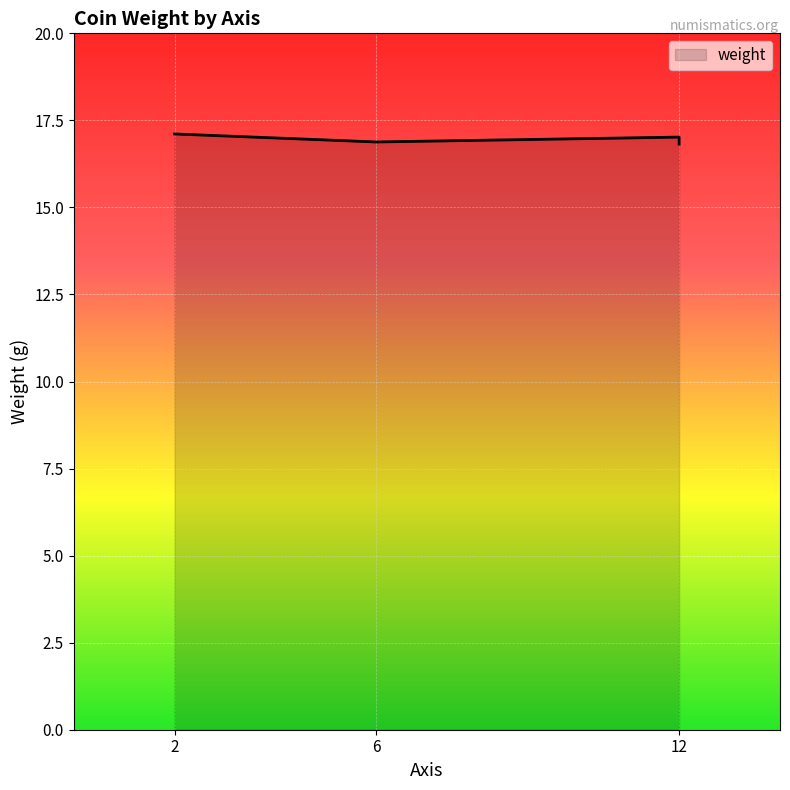

What is the change in value from 2 to 6?

-0.2